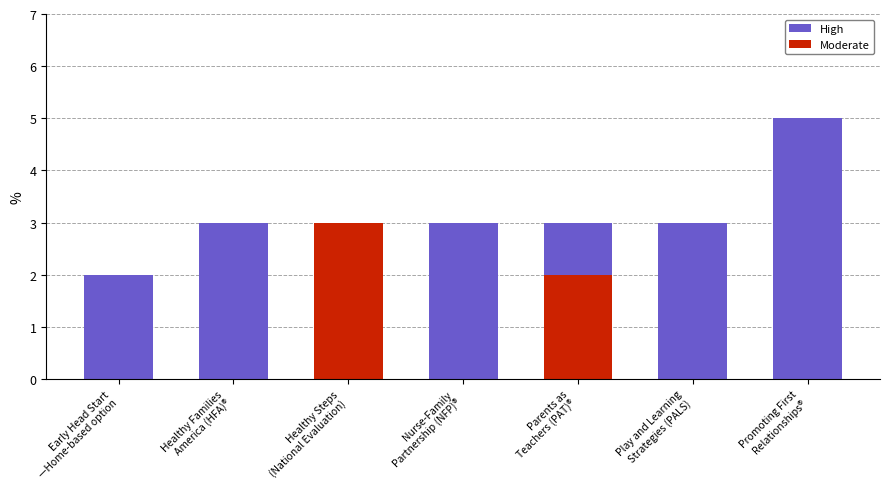

How many values in the High series exceed 3?

1